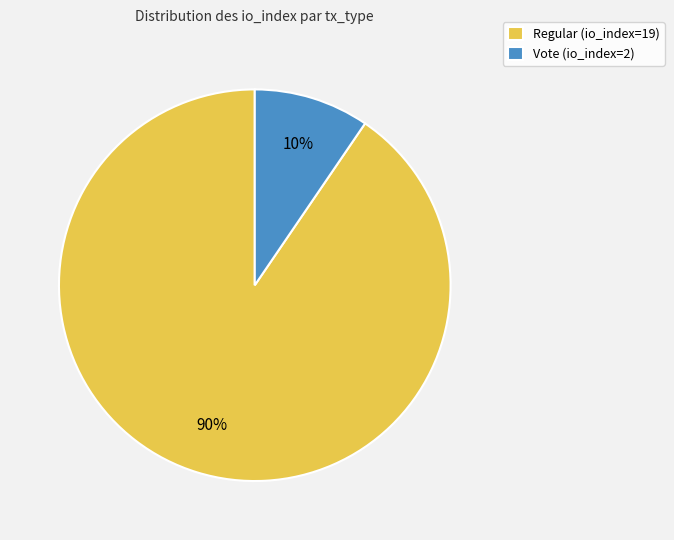

Which category has the biggest portion of the pie?

Regular (io_index=19)